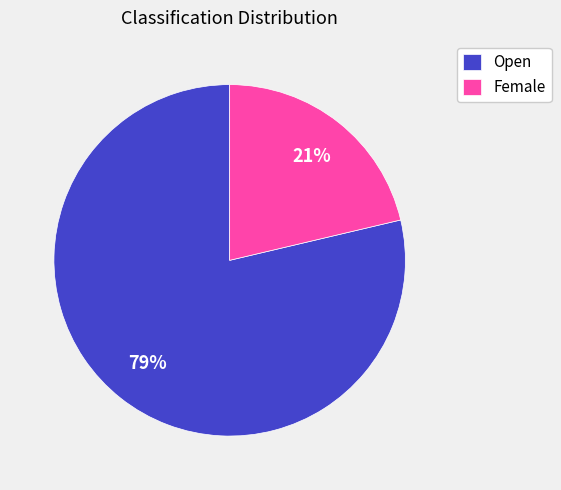

What percentage is the Open slice, to the nearest percent?

79%